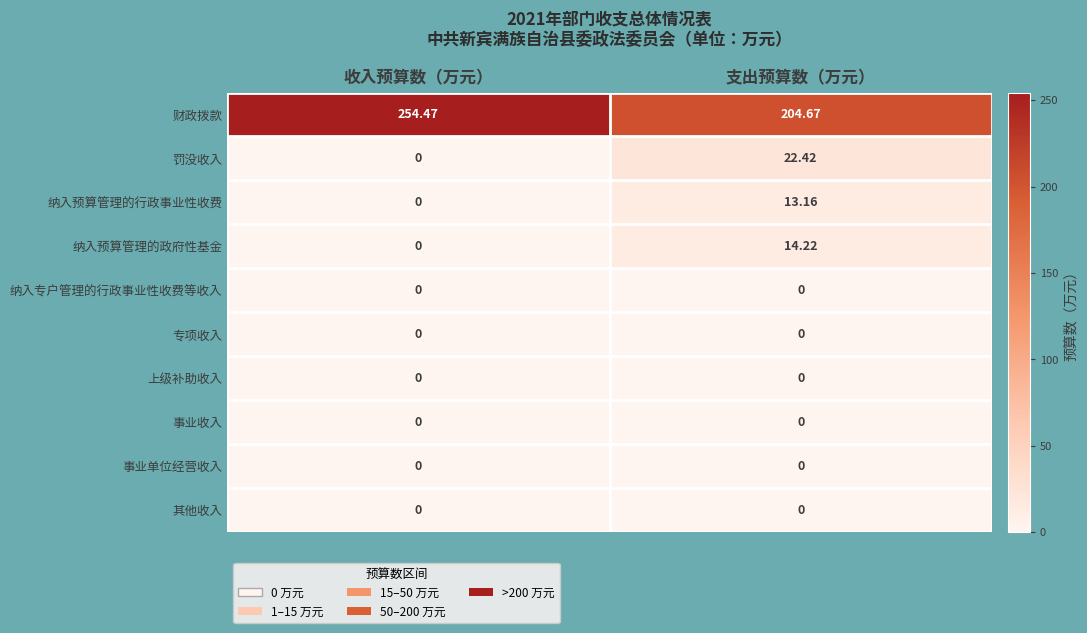

At which category does the chart reach its peak across all series?

收入预算数（万元）